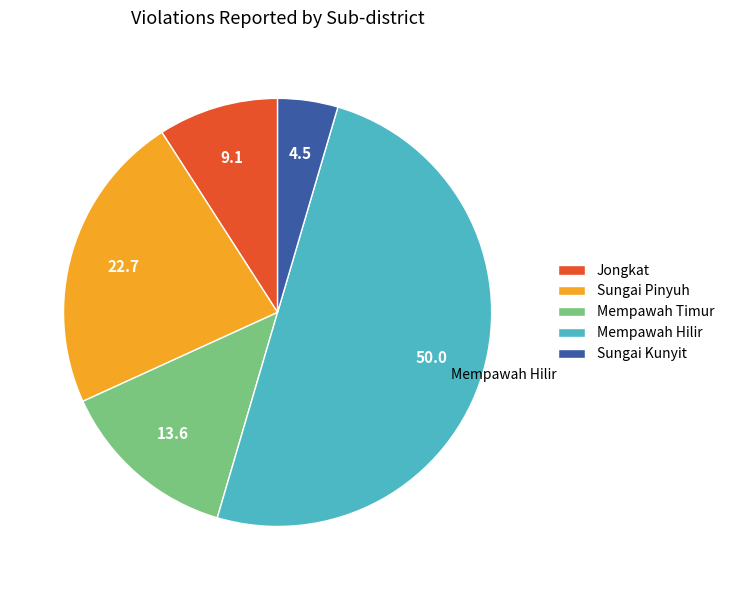

What is the smallest slice in the pie chart?

Sungai Kunyit